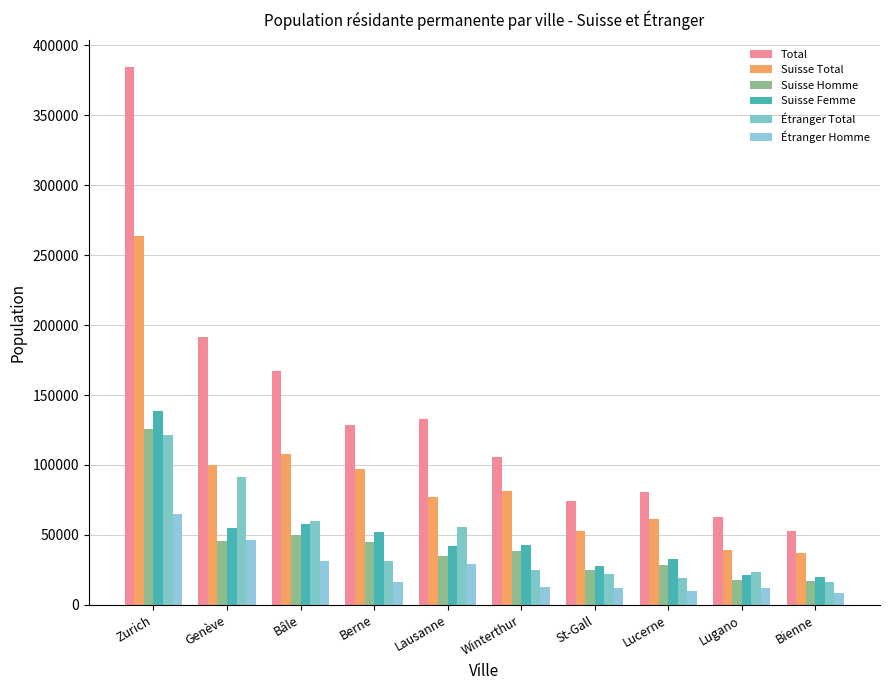

Reading left to right, transcribe all the data shown in this chart.

Total: 384786	191557	167386	128848	132788	105676	74581	80501	62792	53031
Suisse Total: 263690	100327	107570	97295	76893	81124	52679	61237	39329	37041
Suisse Homme: 125419	45732	49621	45152	34605	38655	24646	28462	17934	17387
Suisse Femme: 138271	54595	57949	52143	42288	42469	28033	32775	21395	19654
Étranger Total: 121096	91230	59816	31553	55895	24552	21902	19264	23463	15990
Étranger Homme: 65052	46227	31229	16538	29079	13079	11691	9978	12186	8458